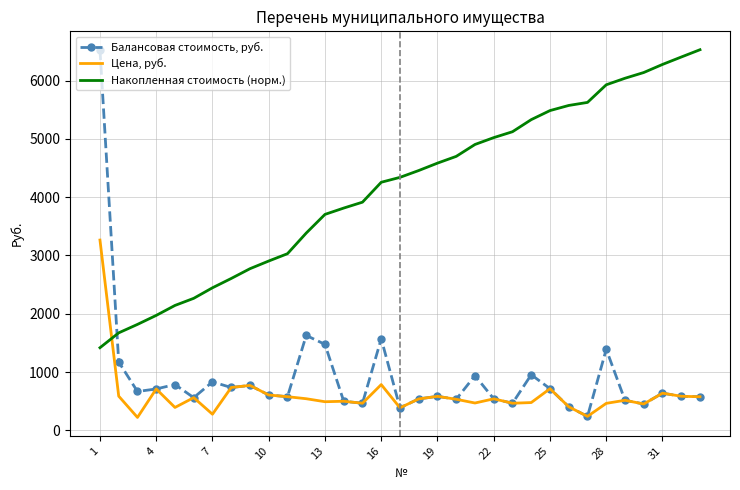

Which series has the largest total across all categories?

Накопленная стоимость (норм.)